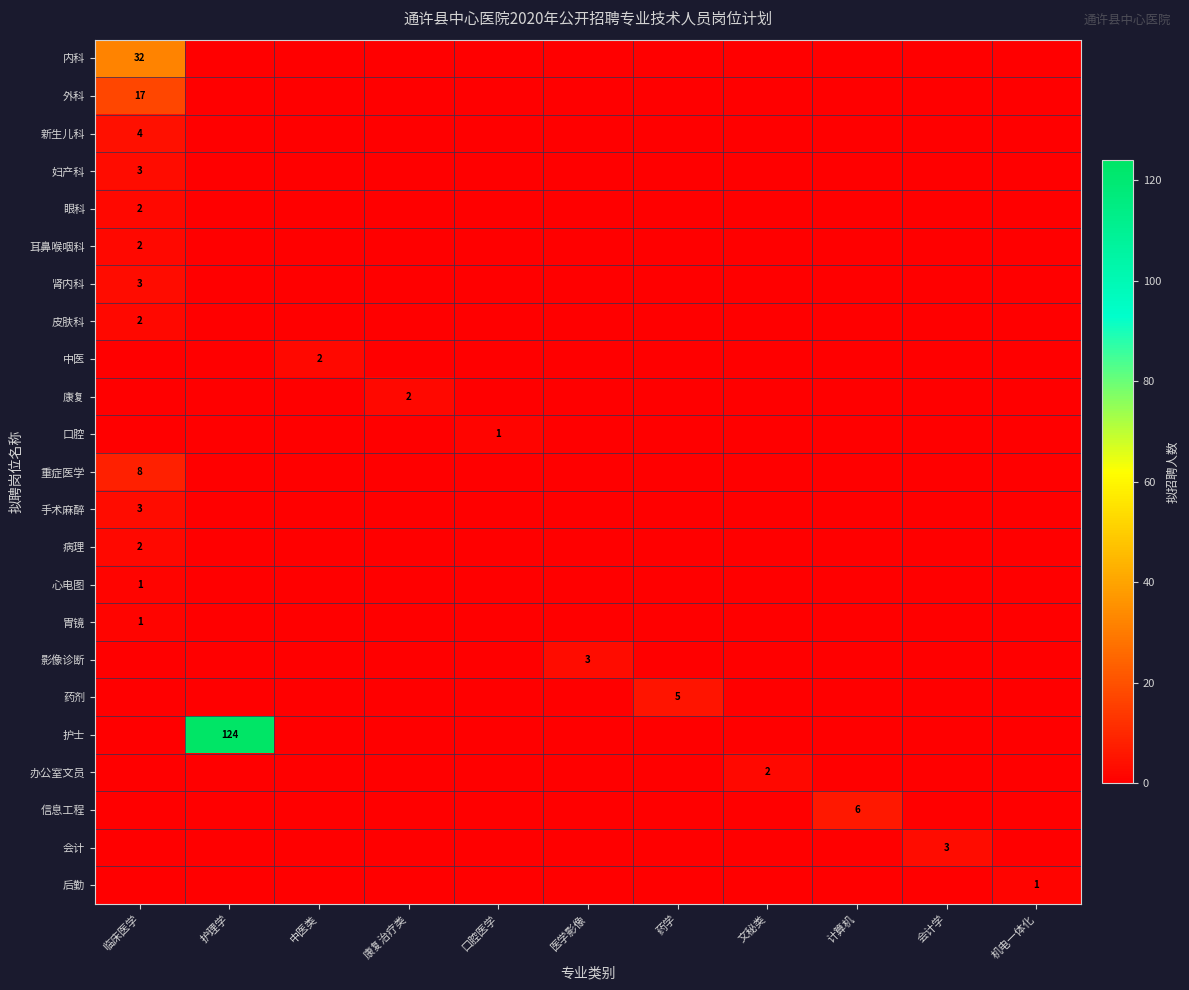

Between 护理学 and 文秘类, which series saw the biggest shift?

护士